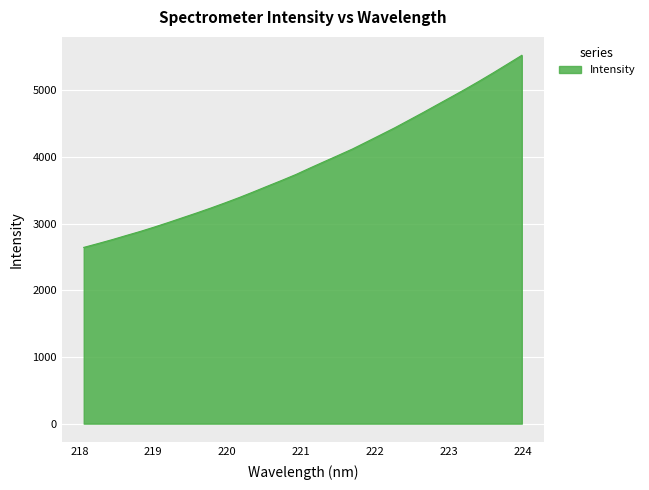

Does the chart have visible grid lines?

Yes